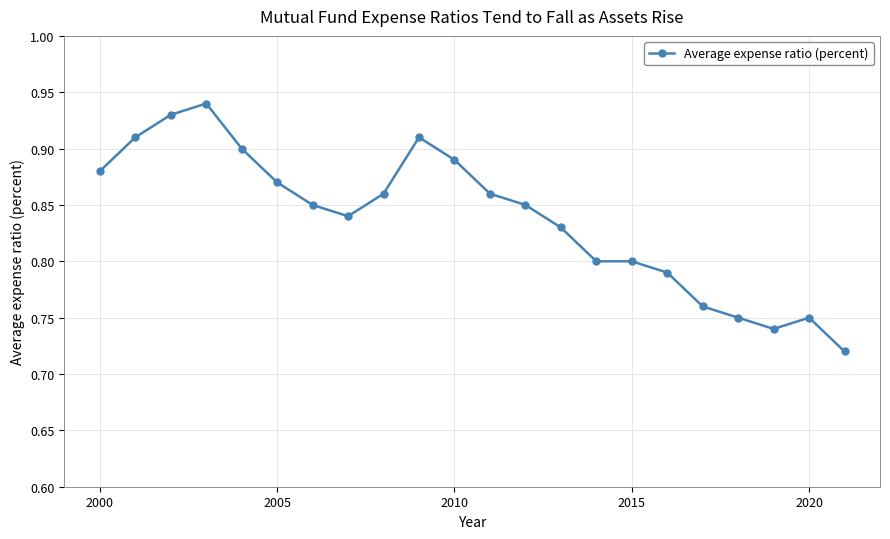

True or false: there are more than 2 points higher than both neighbors.

True